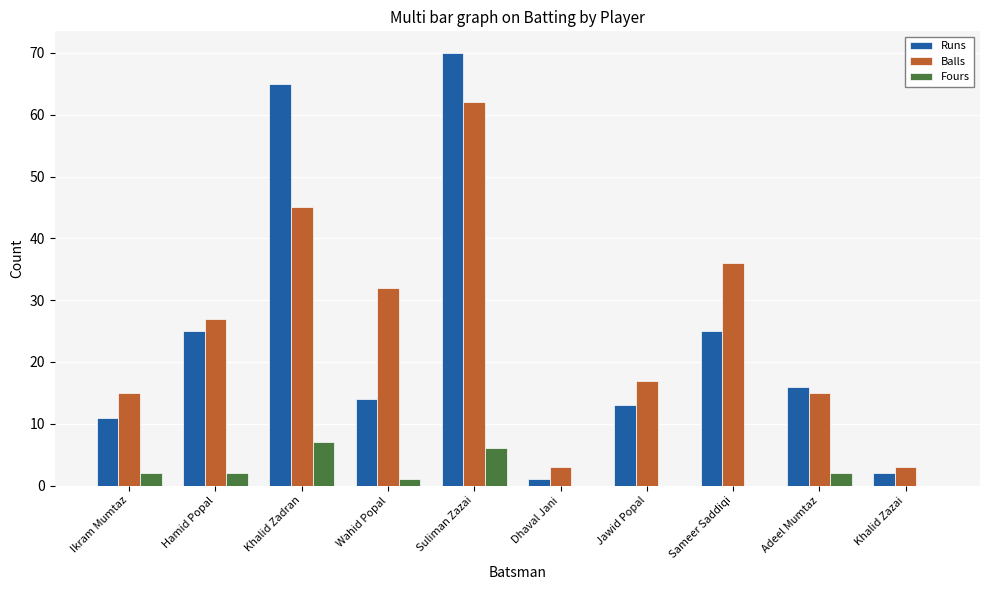

What is the sum of all Fours values?

20